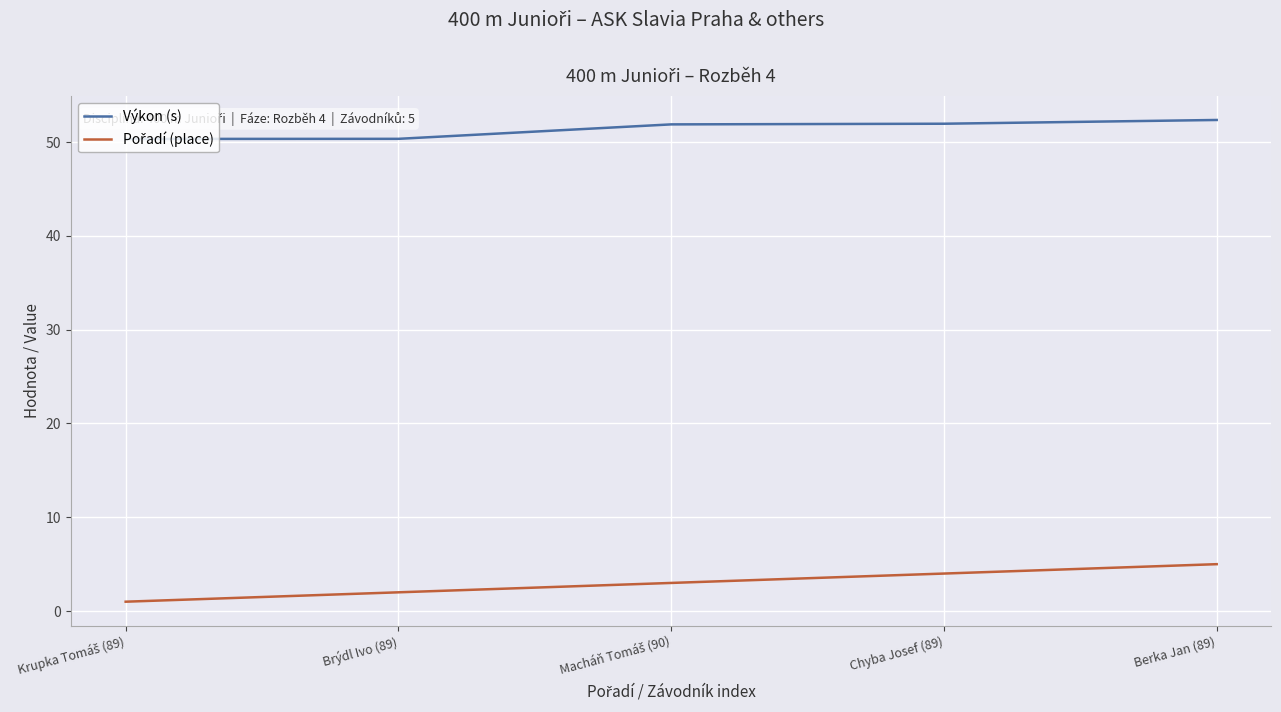

What is the greatest value displayed?

52.4